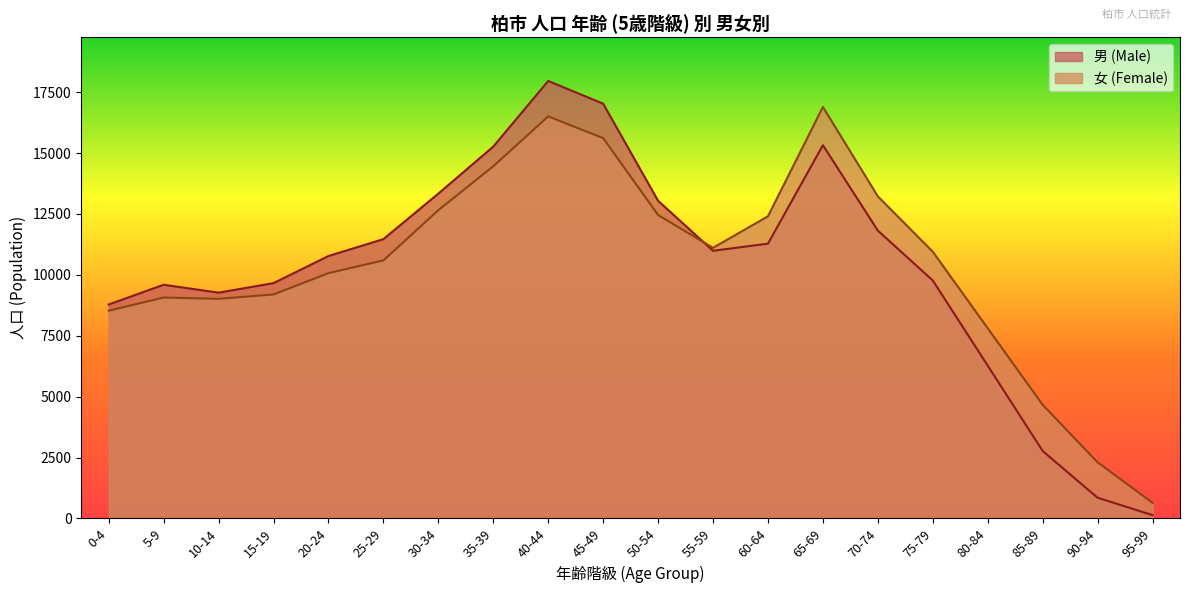

Reading left to right, list all the values displayed in this chart.

男 (Male): 0-4=8782	5-9=9593	10-14=9268	15-19=9659	20-24=10773	25-29=11465	30-34=13335	35-39=15264	40-44=17959	45-49=17026	50-54=13040	55-59=10987	60-64=11280	65-69=15323	70-74=11816	75-79=9769	80-84=6272	85-89=2769	90-94=849	95-99=135
女 (Female): 0-4=8528	5-9=9067	10-14=9015	15-19=9194	20-24=10070	25-29=10592	30-34=12654	35-39=14459	40-44=16504	45-49=15613	50-54=12455	55-59=11107	60-64=12404	65-69=16891	70-74=13222	75-79=10949	80-84=7807	85-89=4663	90-94=2303	95-99=644